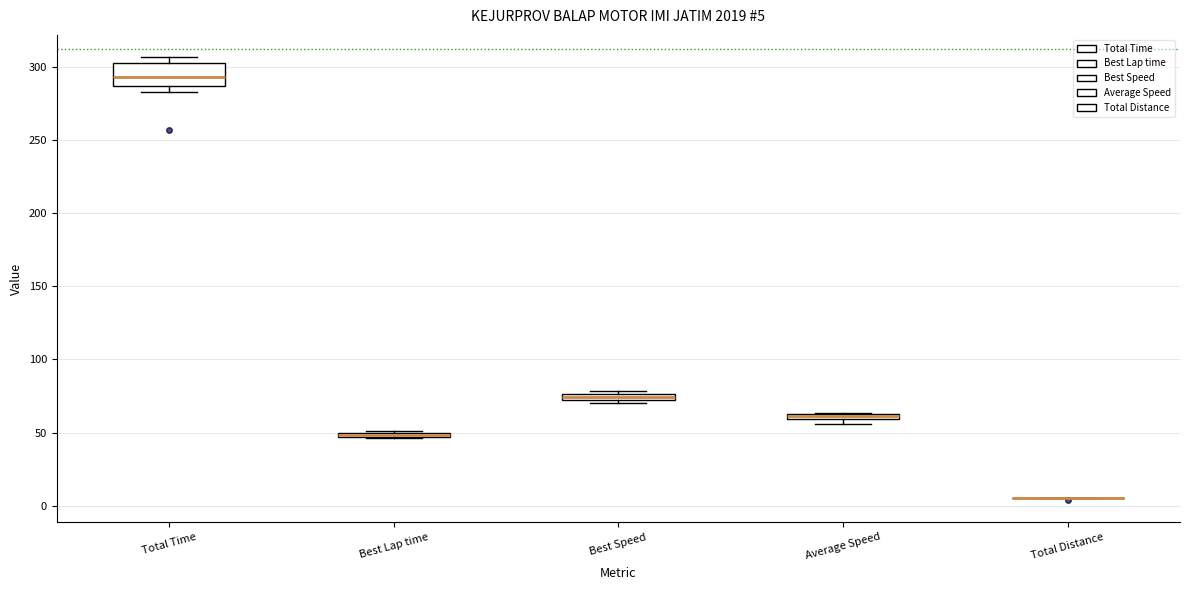

Which box is the tallest, from its lower edge to its upper edge?

Total Time